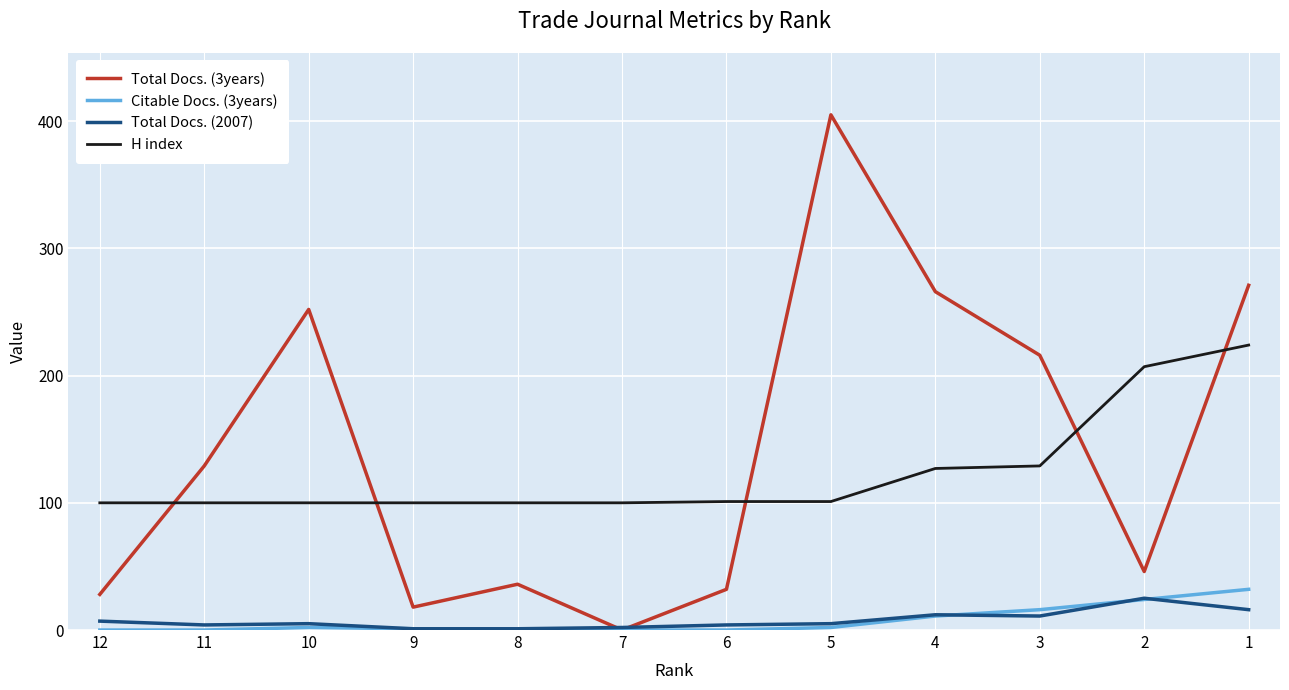

Between 7 and 4, which series saw the biggest shift?

Total Docs. (3years)